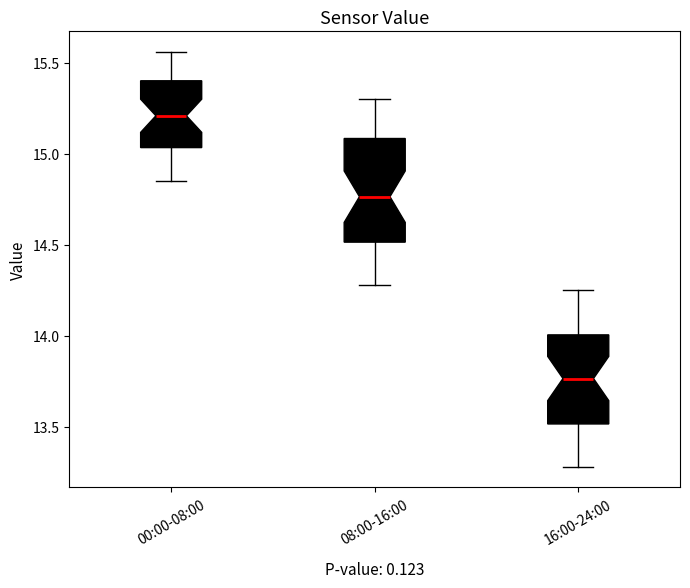

Comparing the boxes themselves (not the whiskers), which one is the tallest?

08:00-16:00